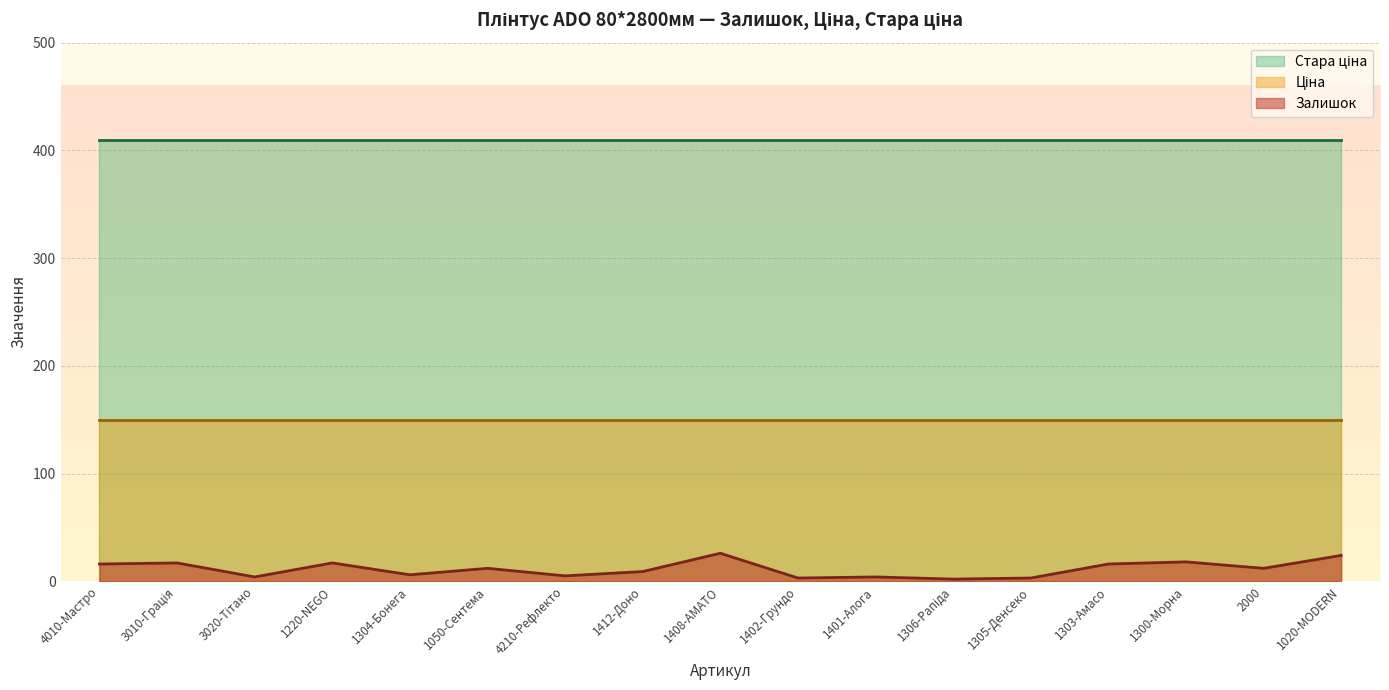

How many lines are shown in the chart?

3